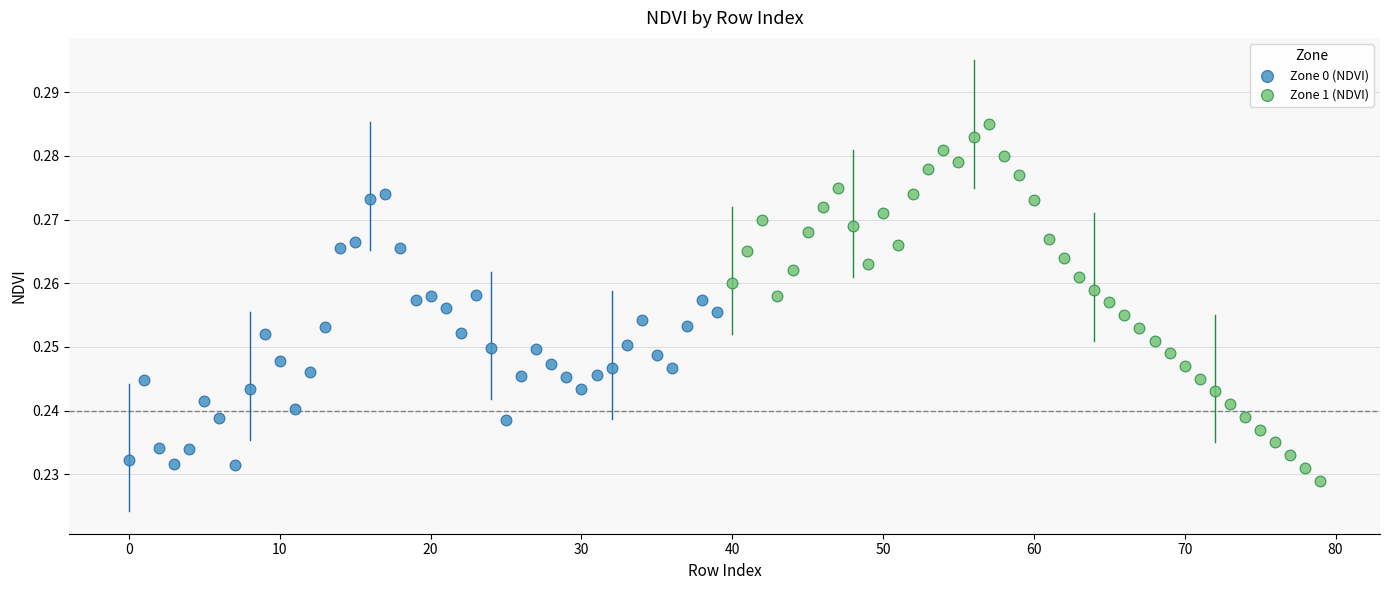

Which series reaches the maximum Y coordinate?

Zone 1 (NDVI)